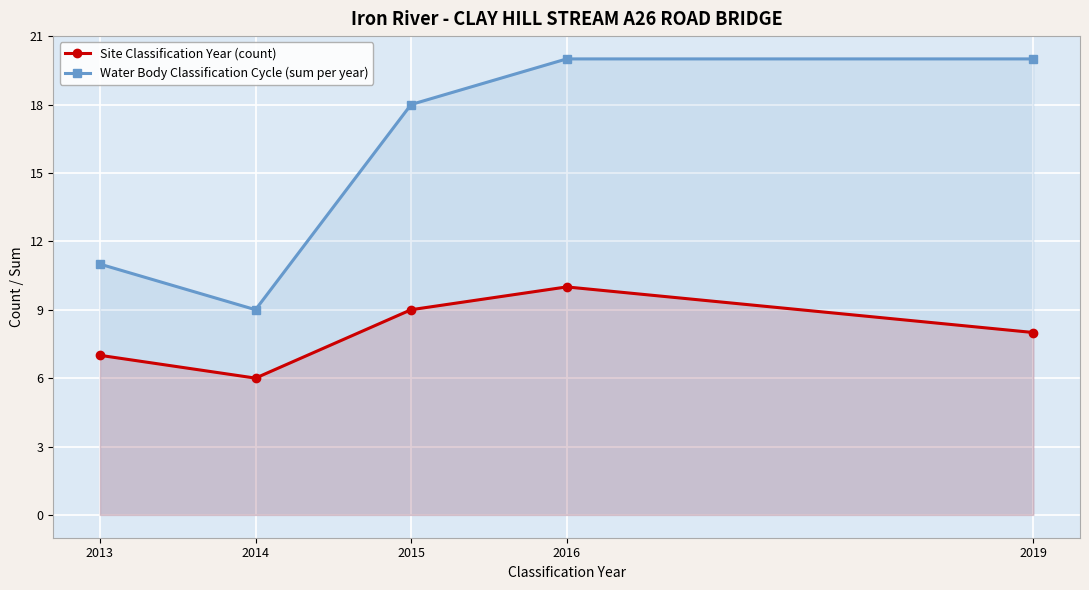

Count the number of data series in this chart.

2